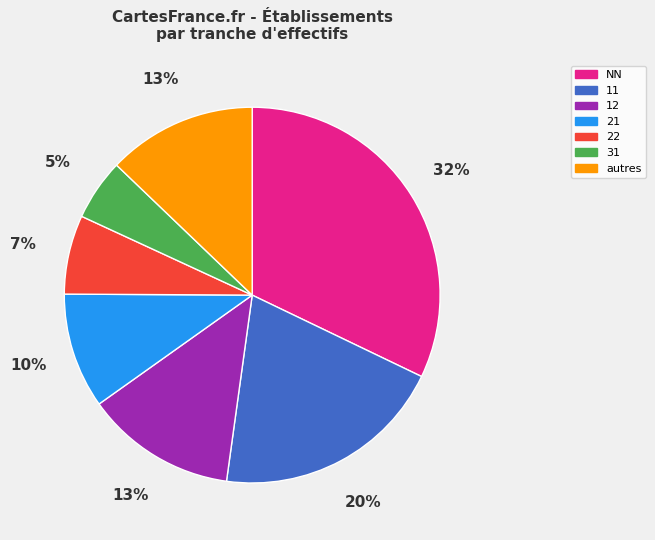

Combined, do 11 and 12 account for over 50%?

No